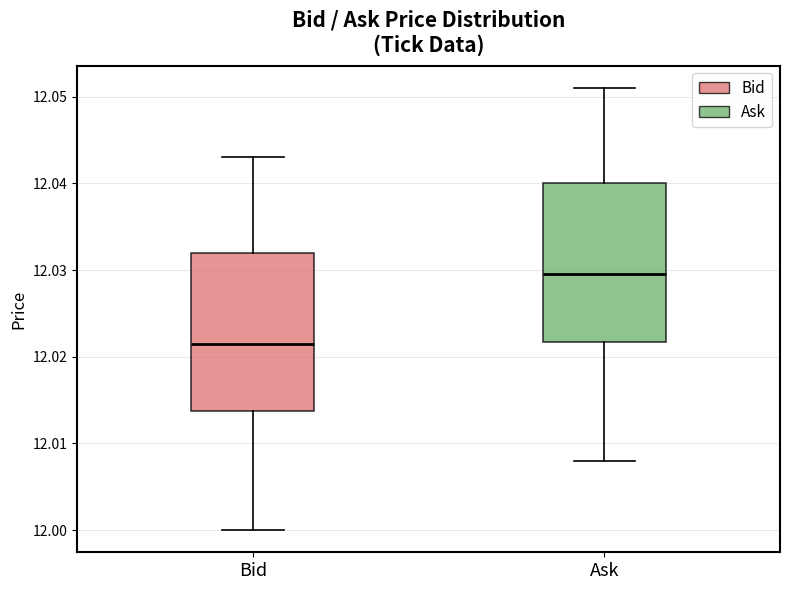

Reading left to right, transcribe this box plot: for each box, give where its median line is, the range the box spans, and where its two whiskers end, as read against the y-axis. The values are not printed on the chart, so give them approximately, as read against the axis.

Bid: median 12.022, box 12.014 to 12.032, whiskers 12.000 to 12.043
Ask: median 12.030, box 12.022 to 12.040, whiskers 12.008 to 12.051